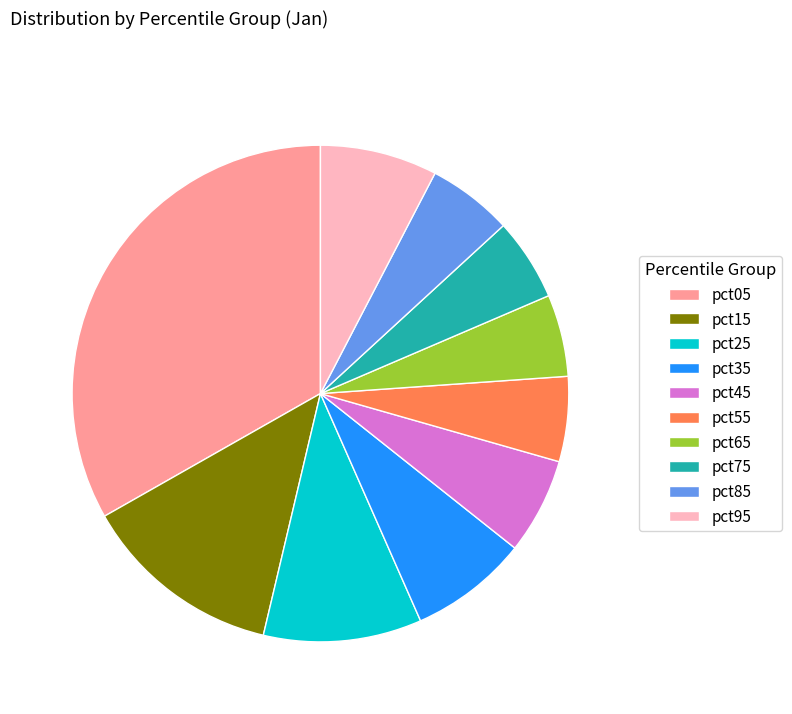

Which has a higher value, pct85 or pct25?

pct25